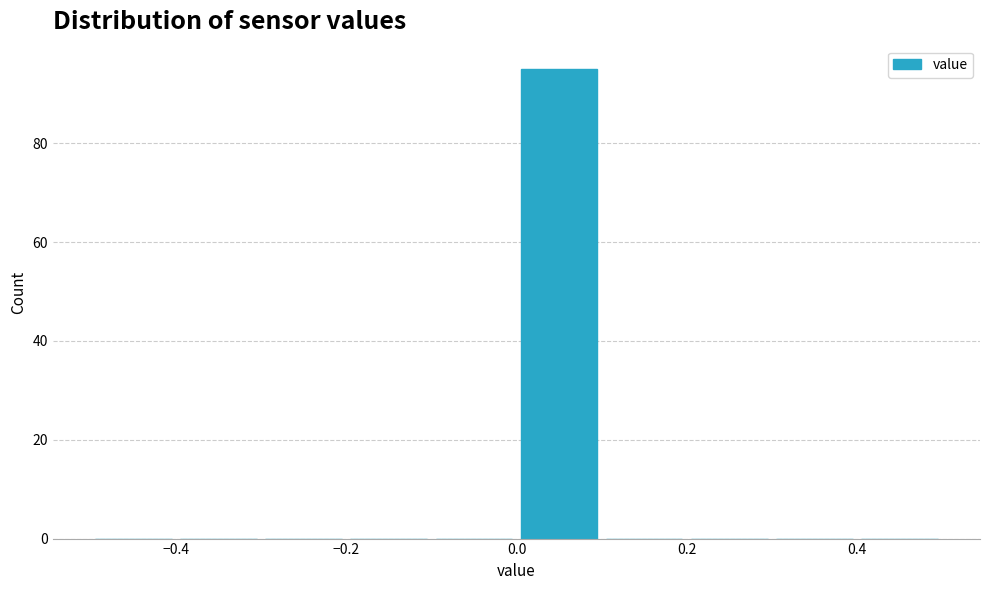

How tall is the bar that spans 0.0 to 0.1 on the x-axis? The values are not printed on the chart, so give them approximately, as read against the axis.

96